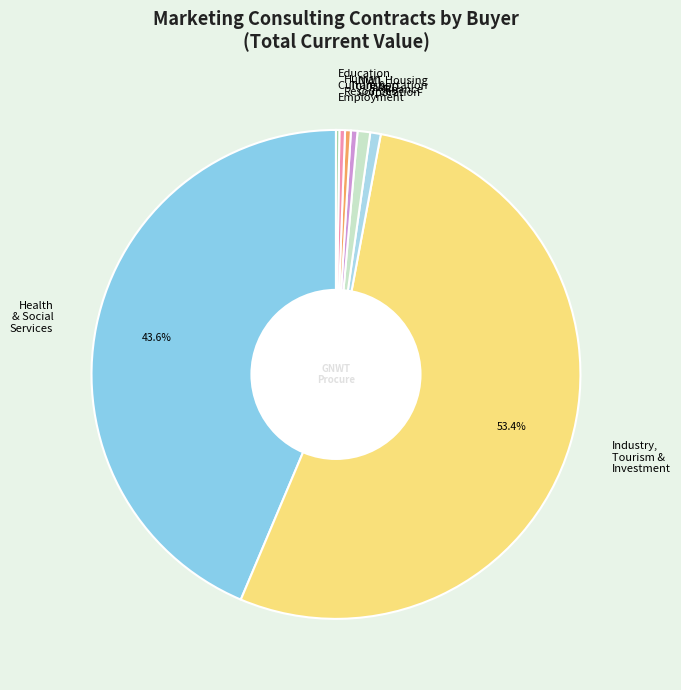

To the nearest percent, what is the difference between the largest and smallest slice percentages?

53%